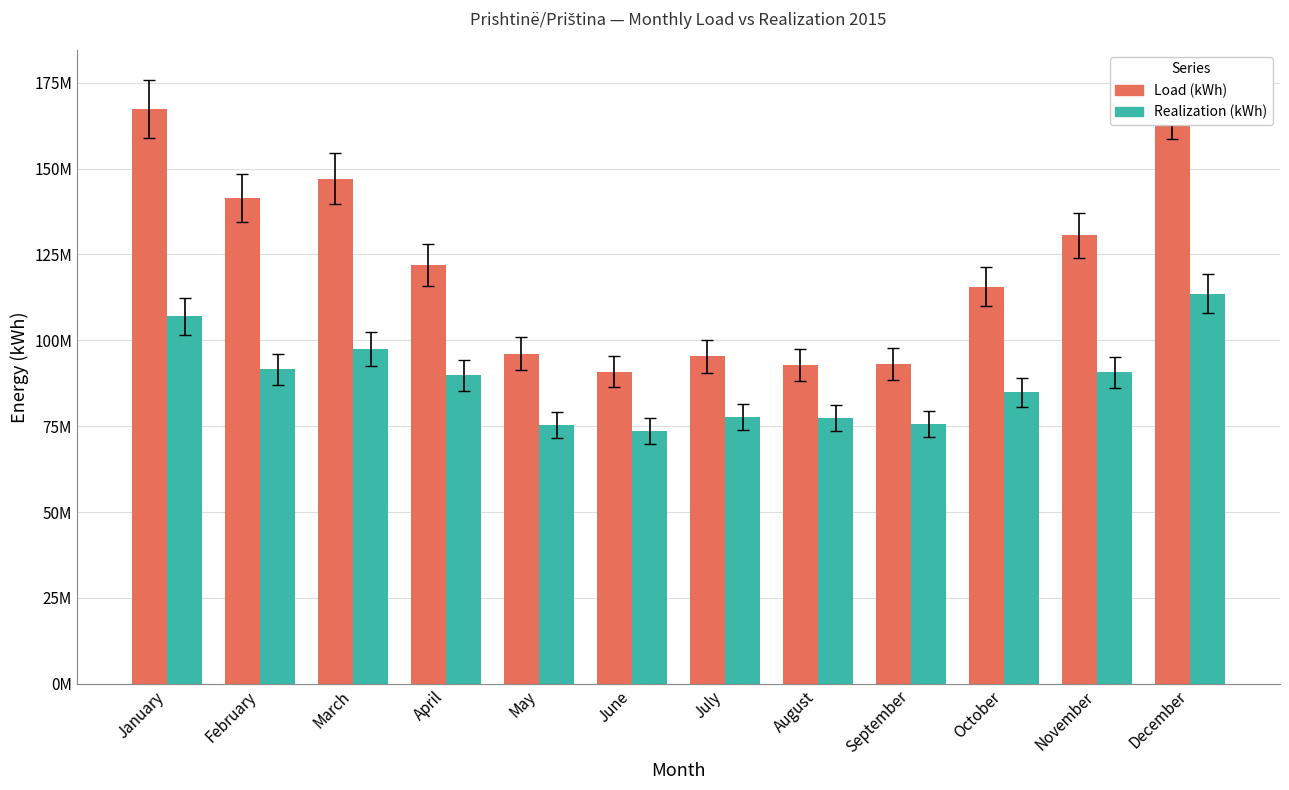

Which series changed the most between February and September?

Load (kWh)